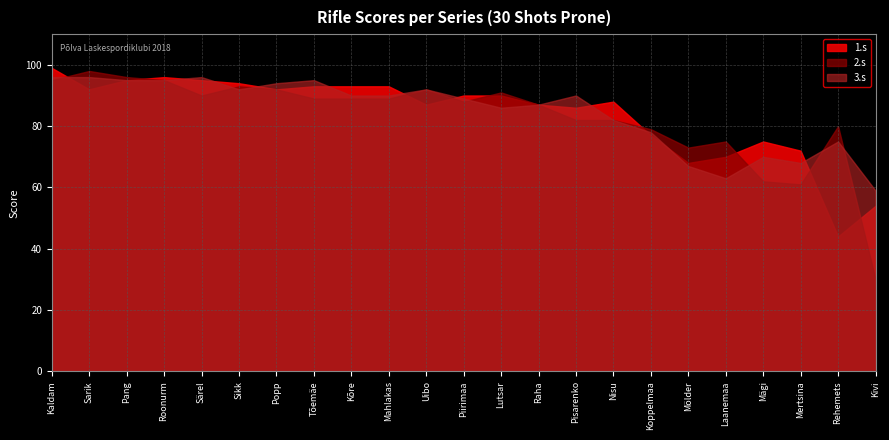

What is the difference between the highest and lowest values at Mahlakas?

4